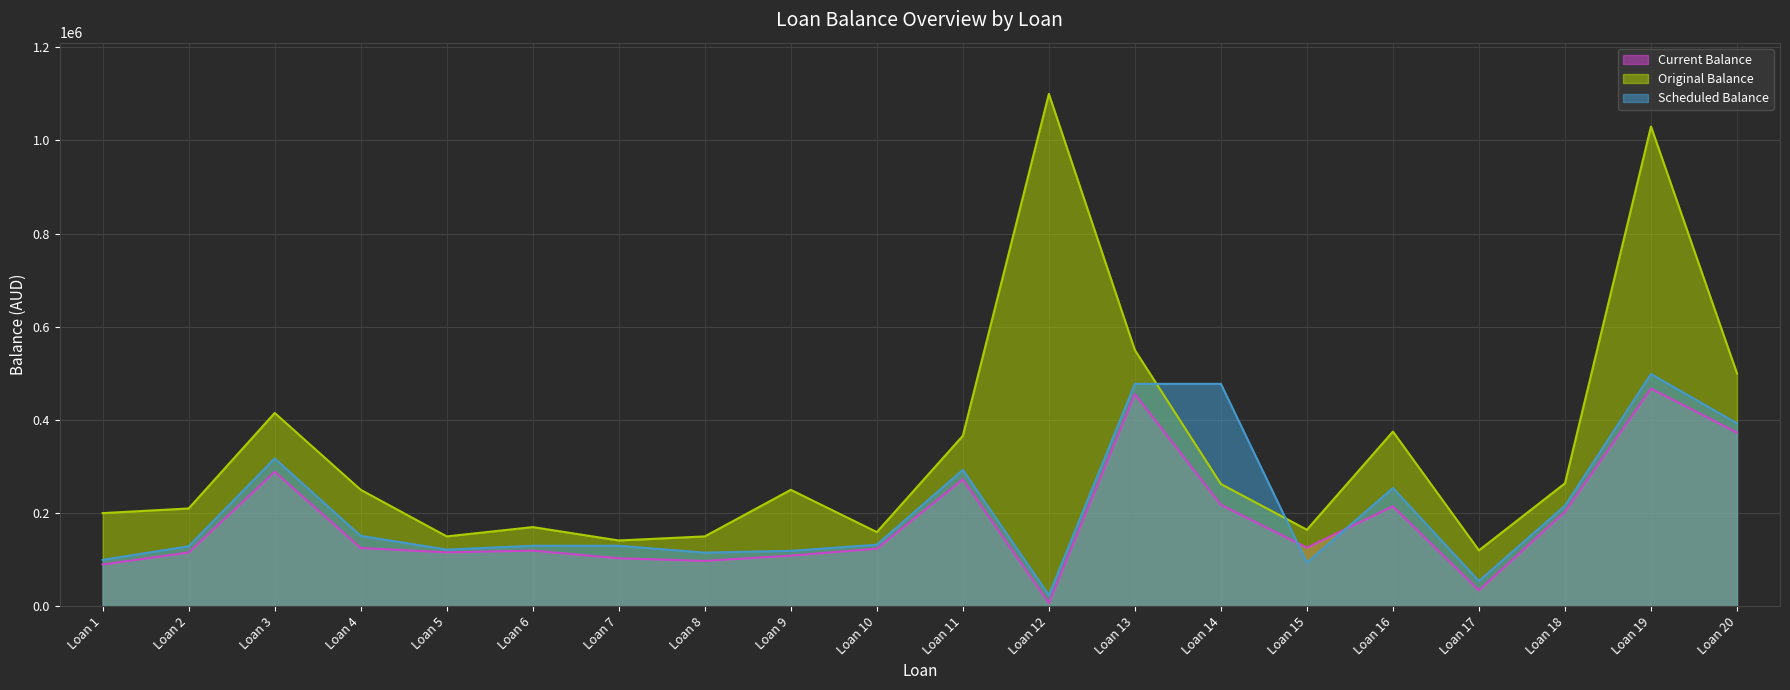

What are all the series names shown in the legend?

Current Balance, Original Balance, Scheduled Balance